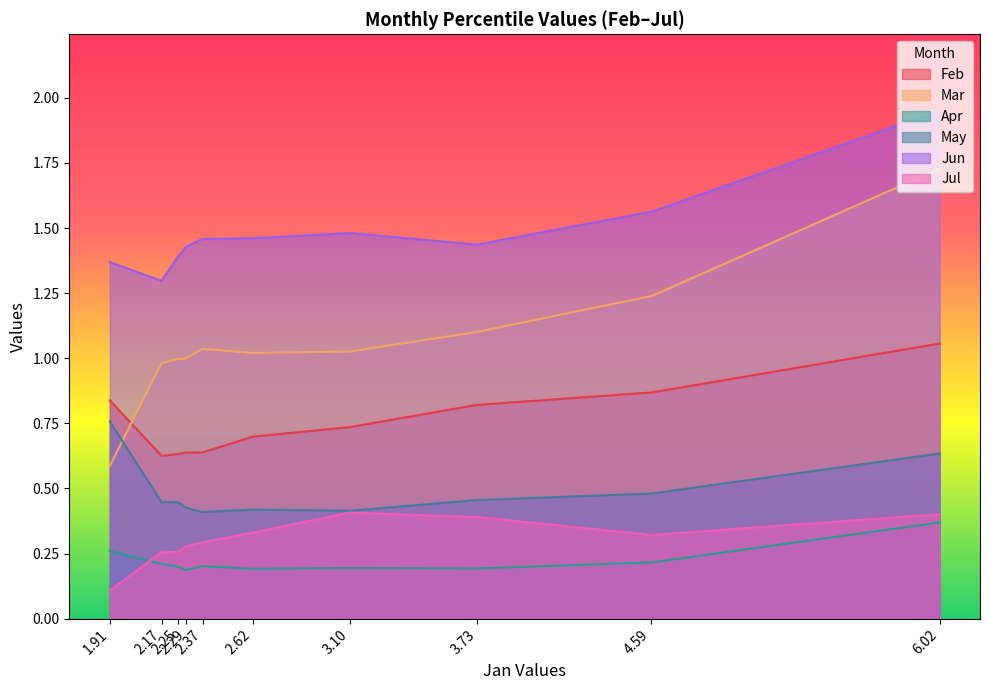

Which series has the widest spread of values?

Mar